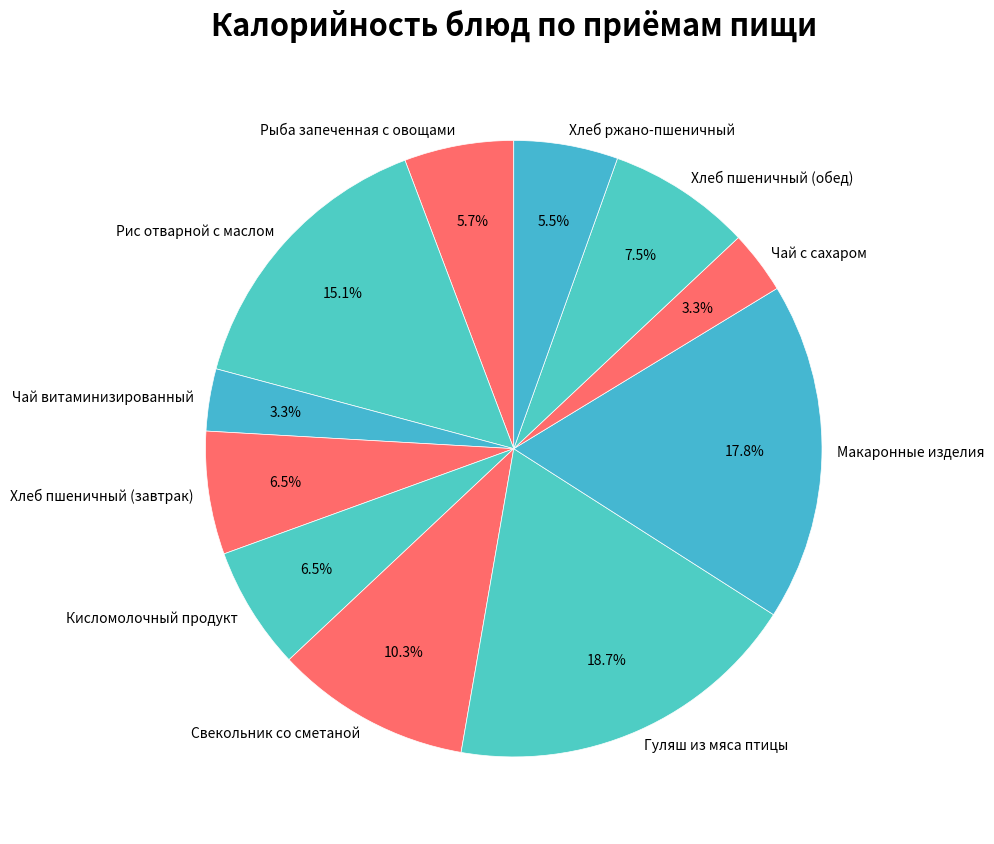

Which has a higher value, Чай с сахаром or Кисломолочный продукт?

Кисломолочный продукт